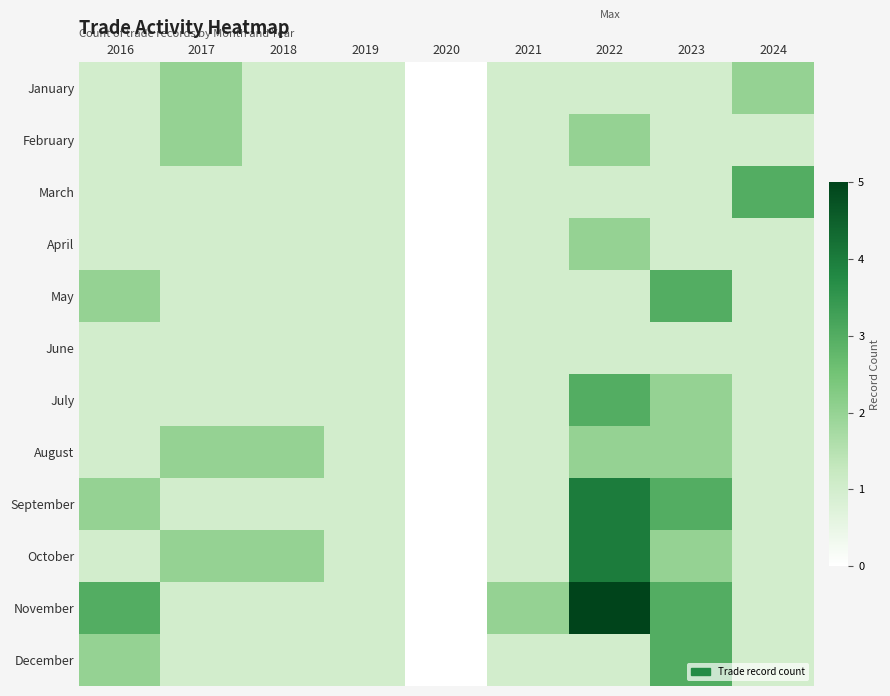

Reading right to left, transcribe all the data shown in this chart.

January: 2024=2	2023=1	2022=1	2021=1	2020=0	2019=1	2018=1	2017=2	2016=1
February: 2024=1	2023=1	2022=2	2021=1	2020=0	2019=1	2018=1	2017=2	2016=1
March: 2024=3	2023=1	2022=1	2021=1	2020=0	2019=1	2018=1	2017=1	2016=1
April: 2024=1	2023=1	2022=2	2021=1	2020=0	2019=1	2018=1	2017=1	2016=1
May: 2024=1	2023=3	2022=1	2021=1	2020=0	2019=1	2018=1	2017=1	2016=2
June: 2024=1	2023=1	2022=1	2021=1	2020=0	2019=1	2018=1	2017=1	2016=1
July: 2024=1	2023=2	2022=3	2021=1	2020=0	2019=1	2018=1	2017=1	2016=1
August: 2024=1	2023=2	2022=2	2021=1	2020=0	2019=1	2018=2	2017=2	2016=1
September: 2024=1	2023=3	2022=4	2021=1	2020=0	2019=1	2018=1	2017=1	2016=2
October: 2024=1	2023=2	2022=4	2021=1	2020=0	2019=1	2018=2	2017=2	2016=1
November: 2024=1	2023=3	2022=5	2021=2	2020=0	2019=1	2018=1	2017=1	2016=3
December: 2024=1	2023=3	2022=1	2021=1	2020=0	2019=1	2018=1	2017=1	2016=2